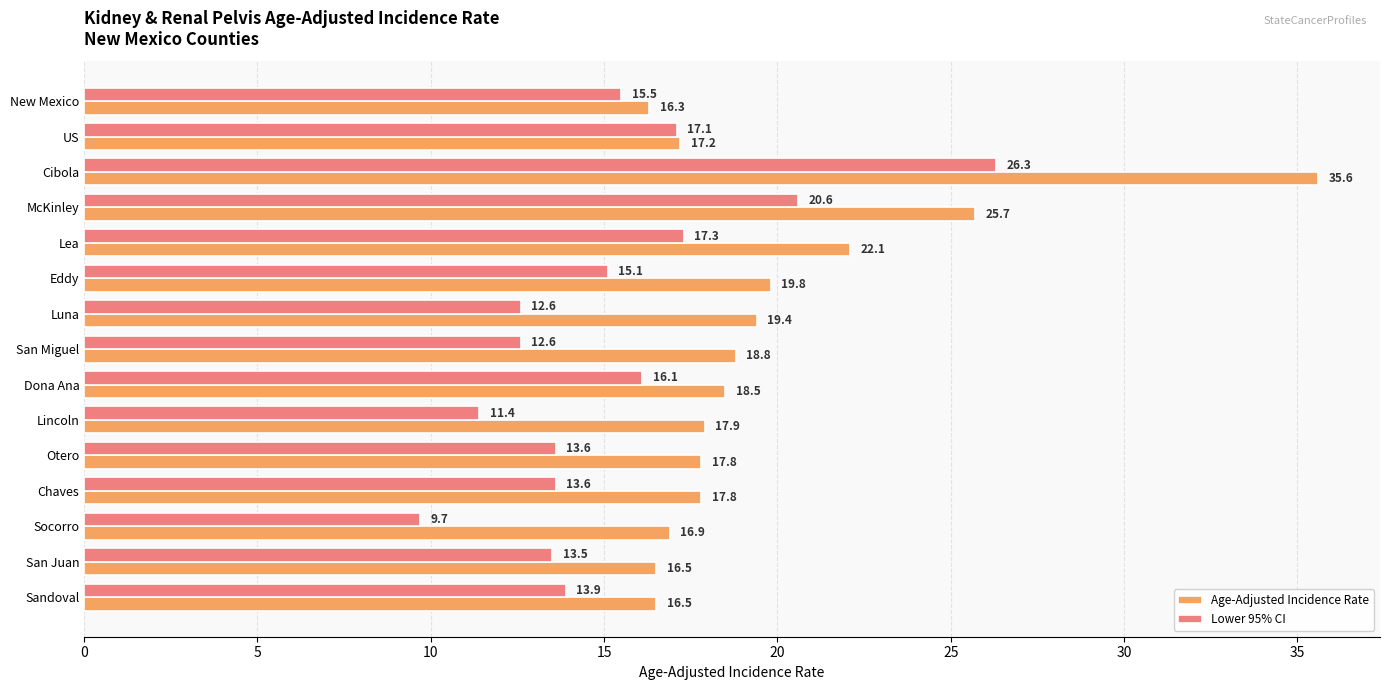

What is the total value across all series at Lea?

39.4